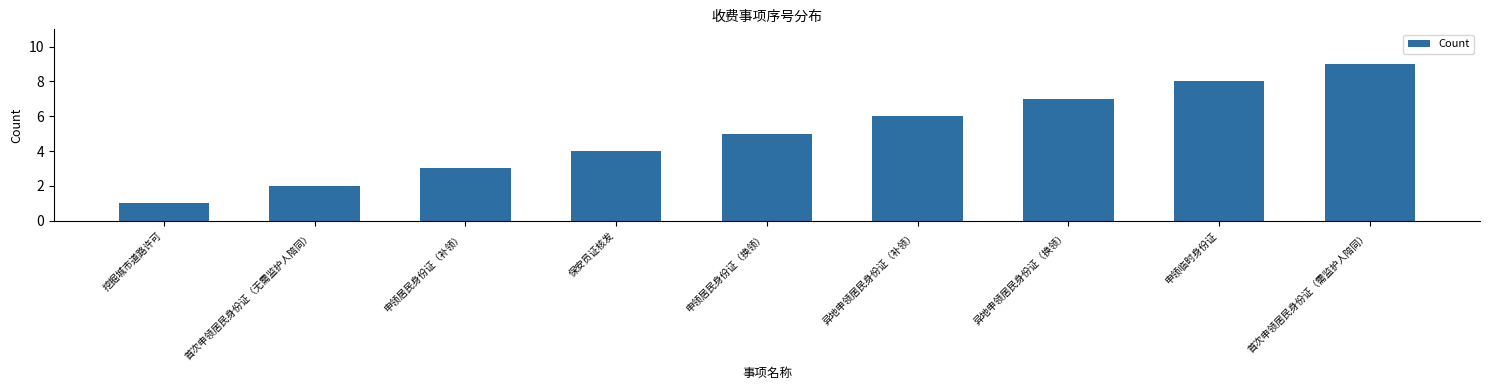

True or false: the data shows 1 at 挖掘城市道路许可.

True